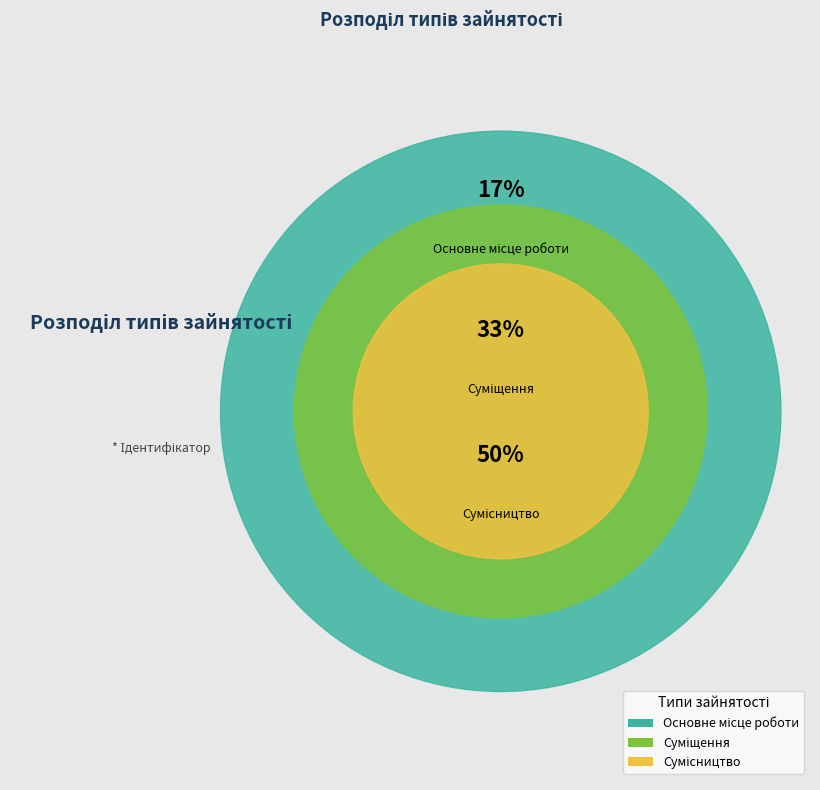

To the nearest percent, what is the difference between the Основне місце роботи and Сумісництво slice percentages?

33%